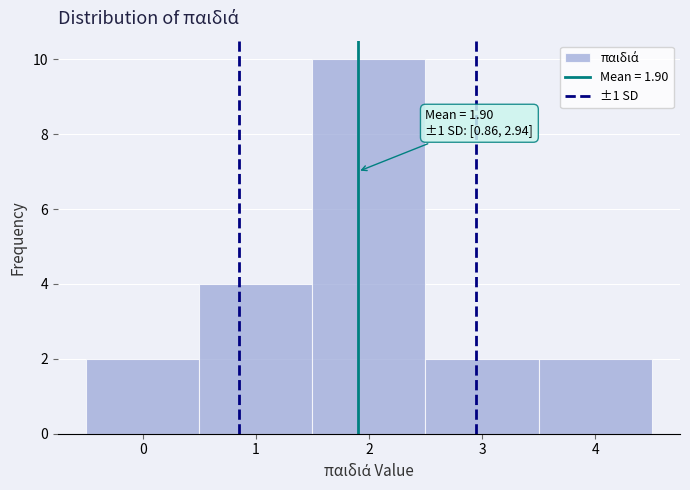

Which range on the x-axis has the tallest bar?

1.5 to 2.5